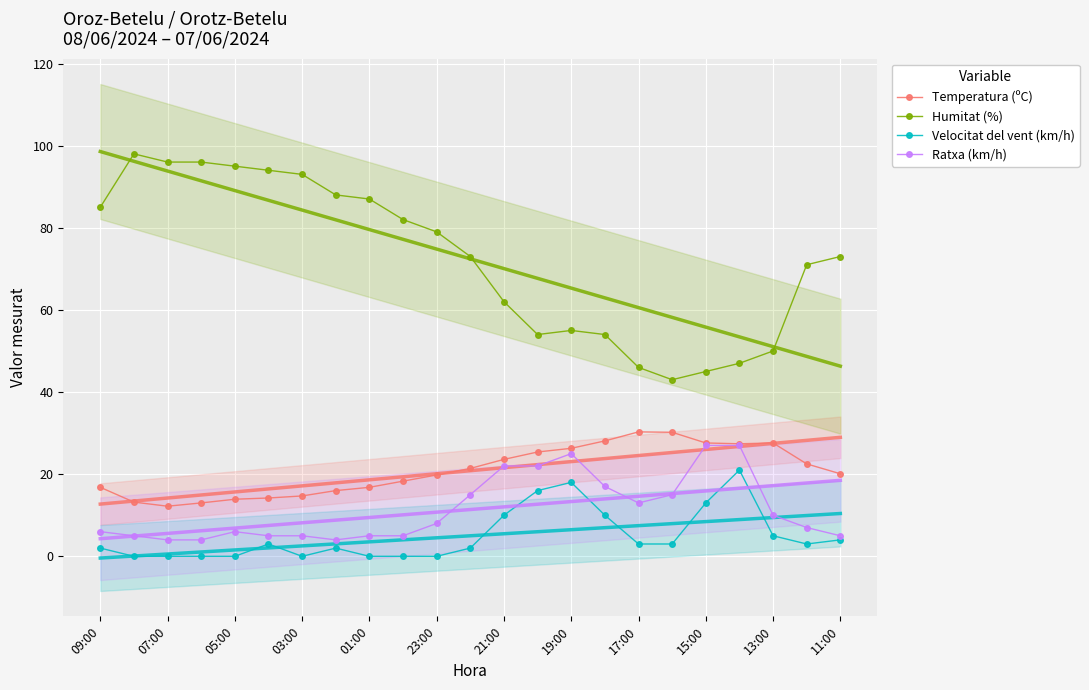

True or false: Velocitat del vent (km/h) has more than 0 interior local peaks.

True